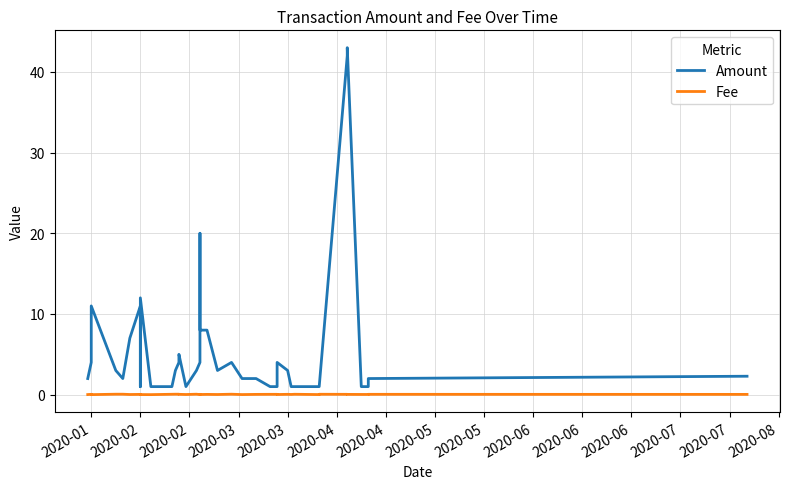

The value of Fee at 20 is 0.1. True or false?

False